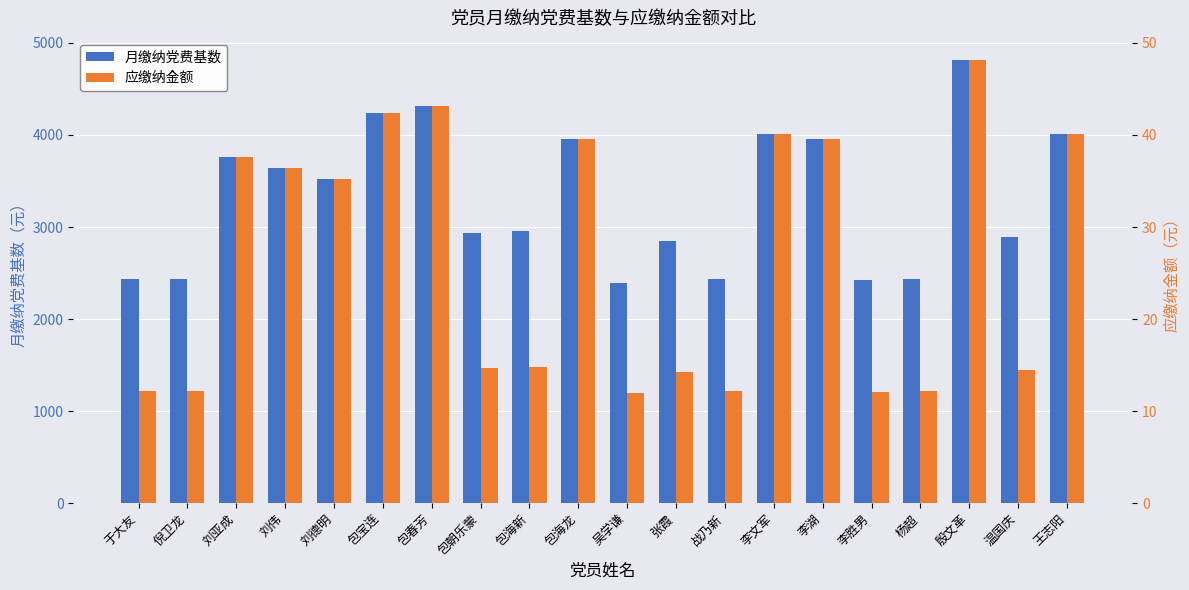

At which category does the chart reach its minimum across all series?

吴学谦